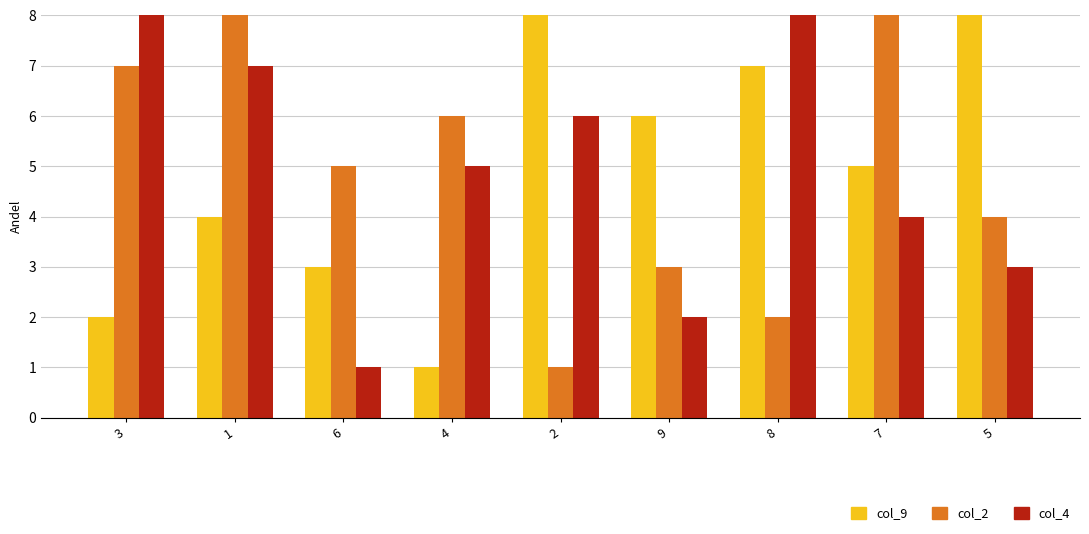

What position from the left is 9?

6